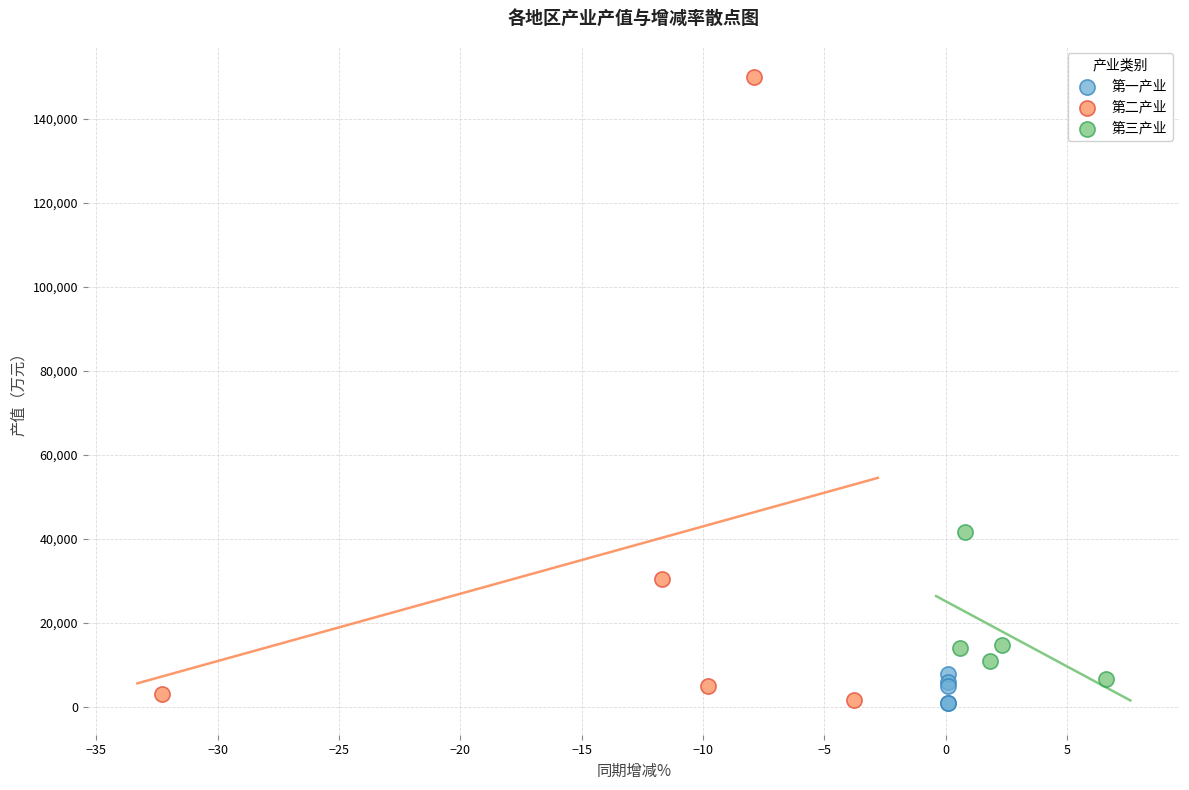

Which series has the largest Y range (max minus min)?

第二产业